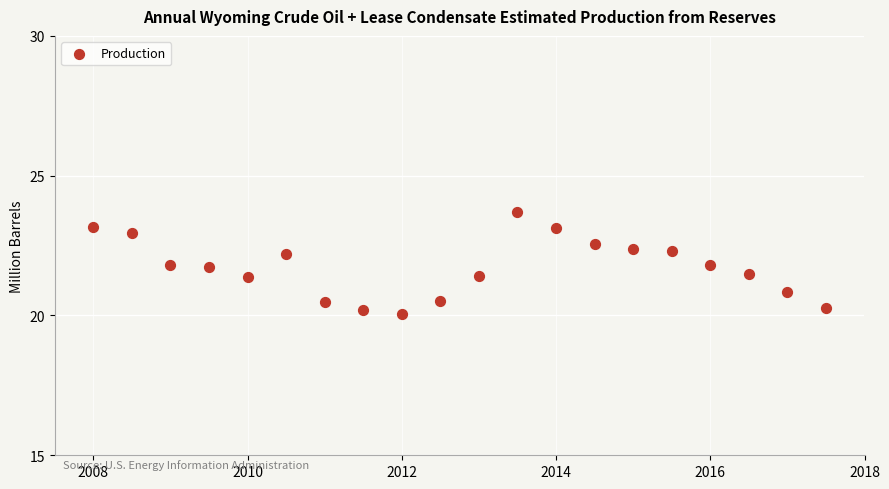

What is the range of X values (max minus min)?

9.5